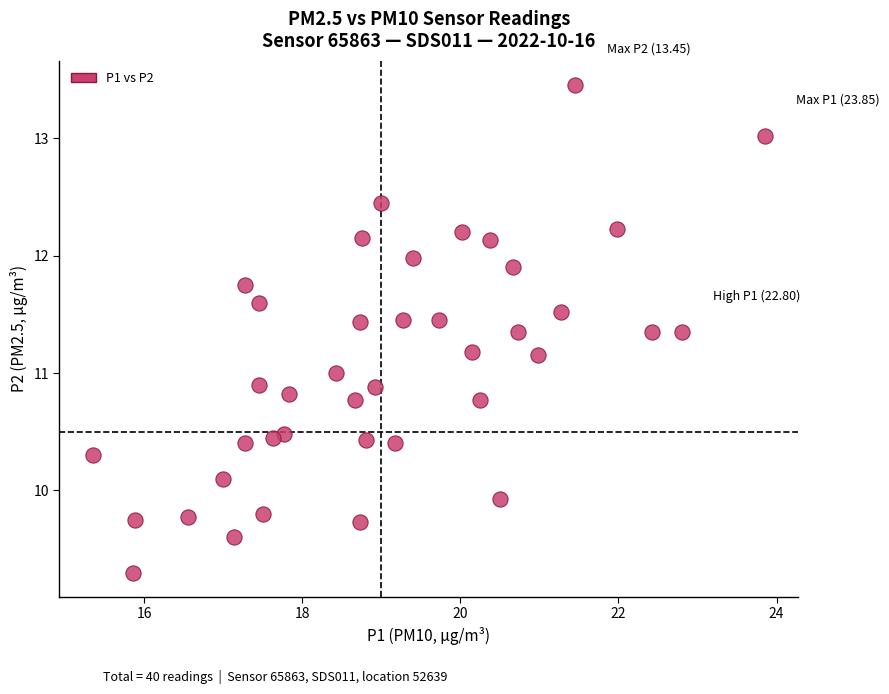

What is the range of X values (max minus min)?

8.5